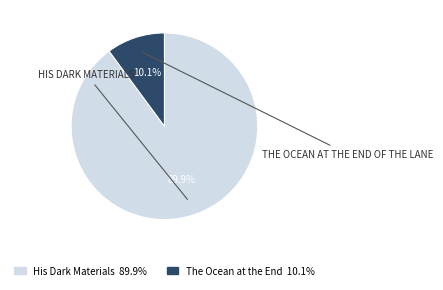

Does any single category account for the majority?

Yes